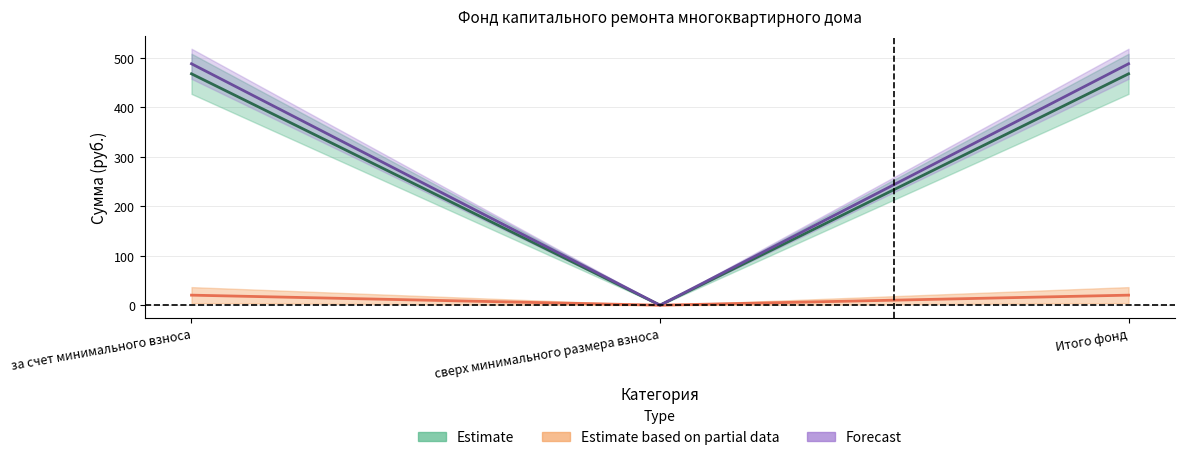

Is the value of остаток_конец at Итого фонд greater than the value of поступило_всего at за счет минимального взноса?

Yes